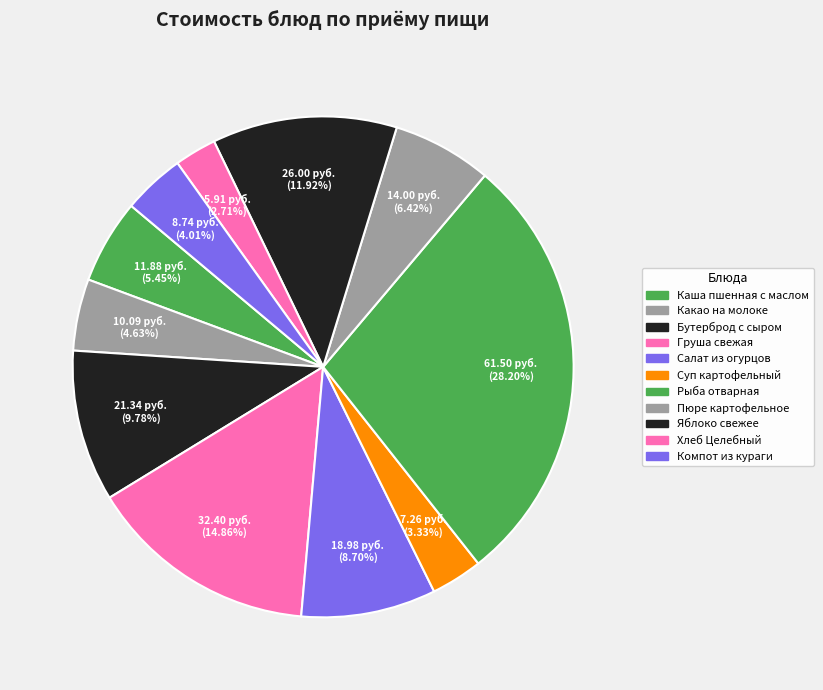

How many slices are in this pie chart?

11